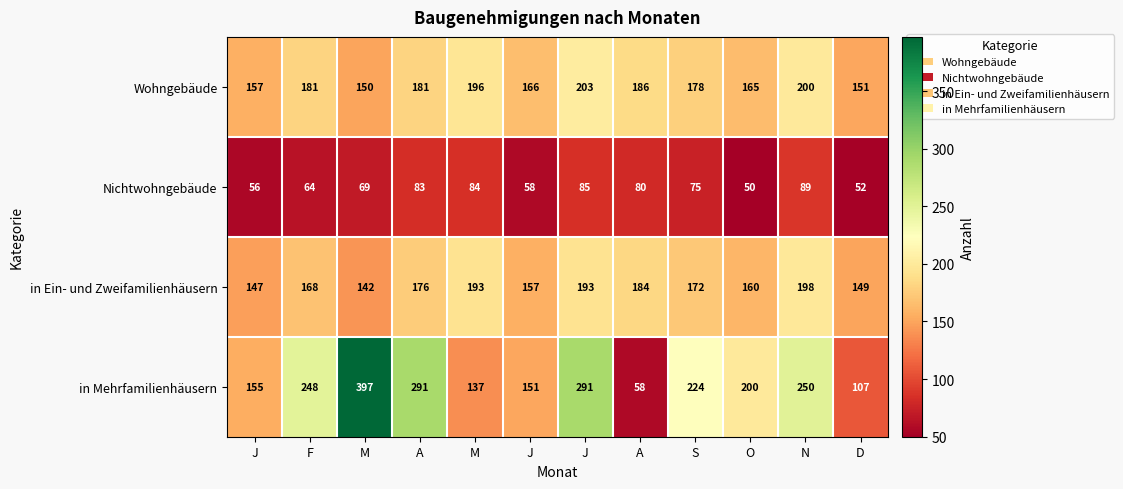

At which category is the sum across all series the highest?

J